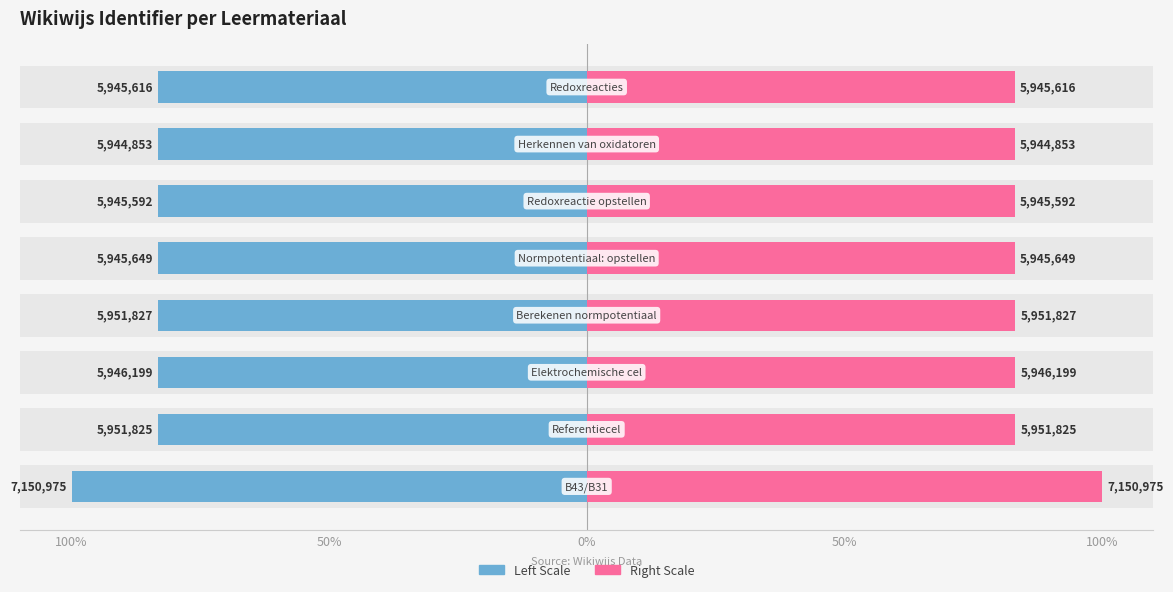

What value does the Identifier (mirror) series have at 50%?

41.6